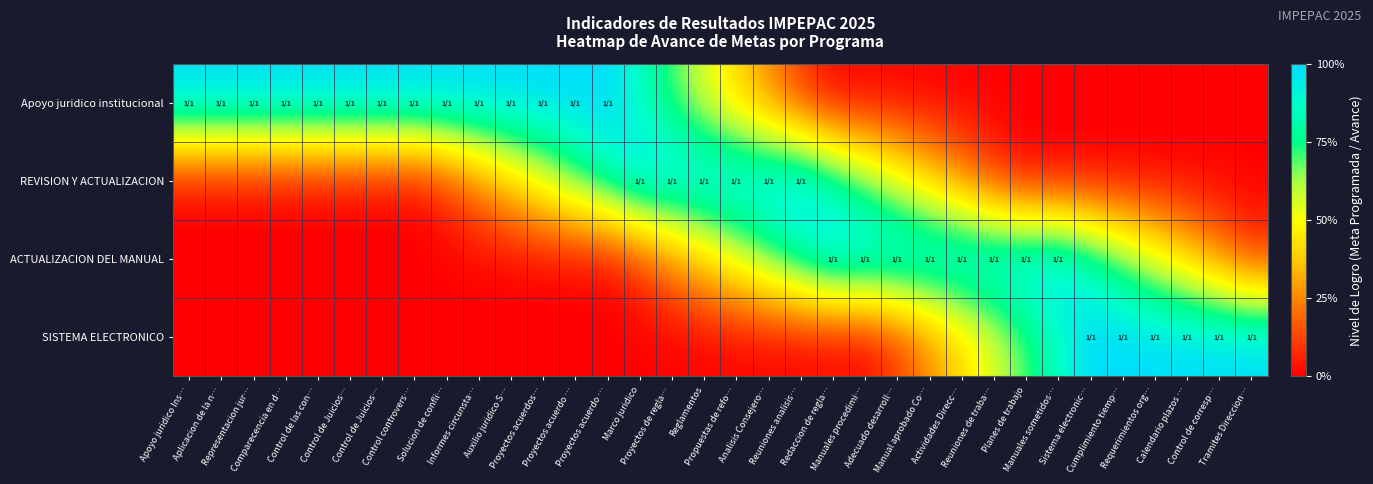

Which series has the largest range (max minus min)?

Apoyo juridico institucional